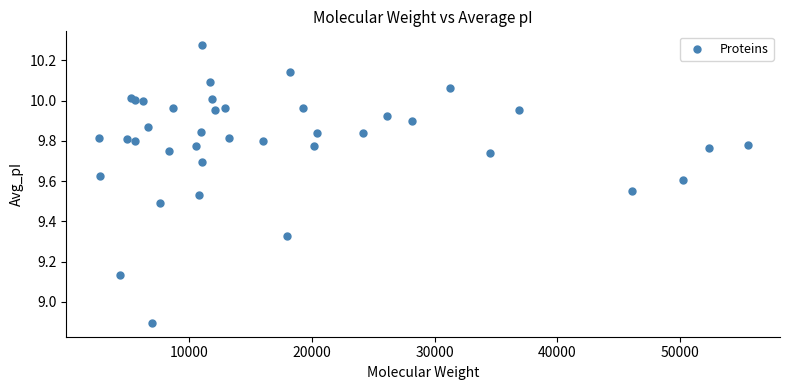

What Y value in the scatter plot is closest to 9?

8.9